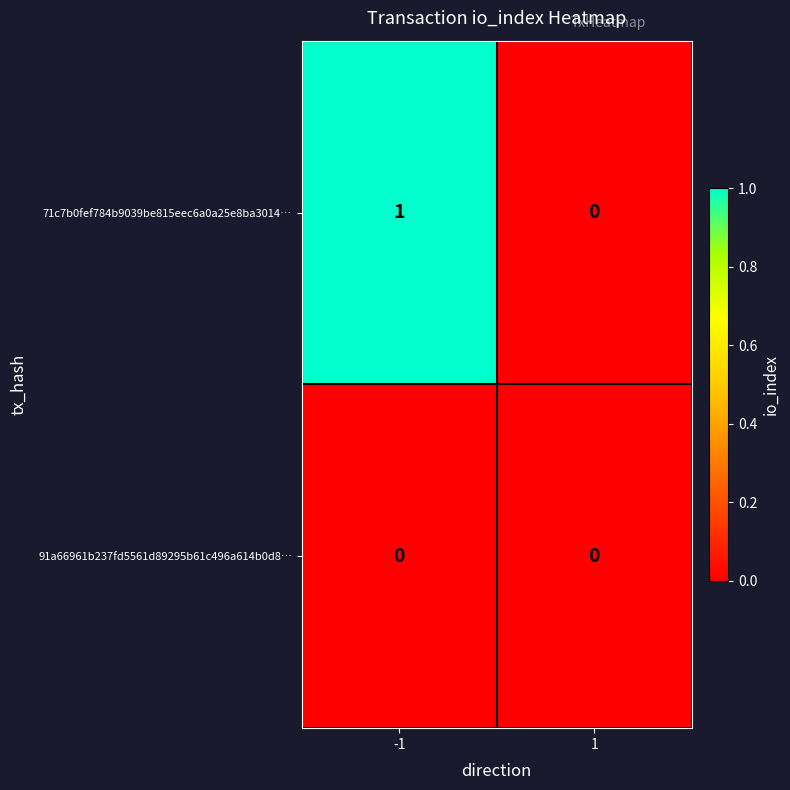

What is the spread (max minus min) of values at -1?

1